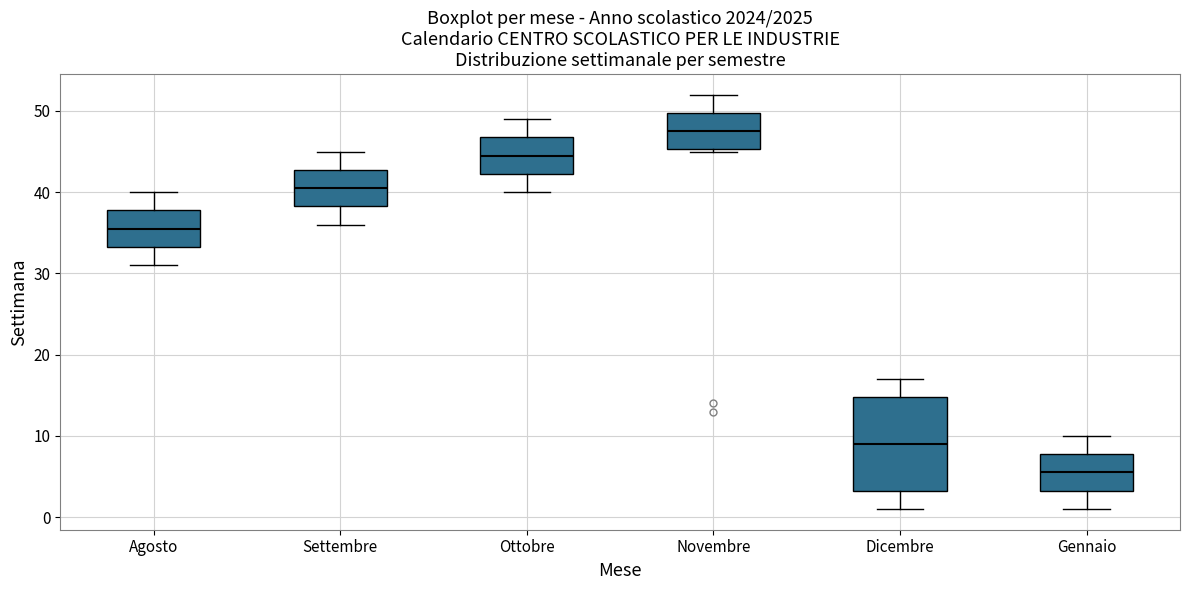

Reading left to right, transcribe this box plot: for each box, give where its median line is, the range the box spans, and where its two whiskers end, as read against the y-axis. The values are not printed on the chart, so give them approximately, as read against the axis.

Agosto: median 36, box 33 to 38, whiskers 31 to 40
Settembre: median 41, box 38 to 43, whiskers 36 to 45
Ottobre: median 45, box 42 to 47, whiskers 40 to 49
Novembre: median 48, box 45 to 50, whiskers 45 to 52
Dicembre: median 9, box 3 to 15, whiskers 1 to 17
Gennaio: median 6, box 3 to 8, whiskers 1 to 10